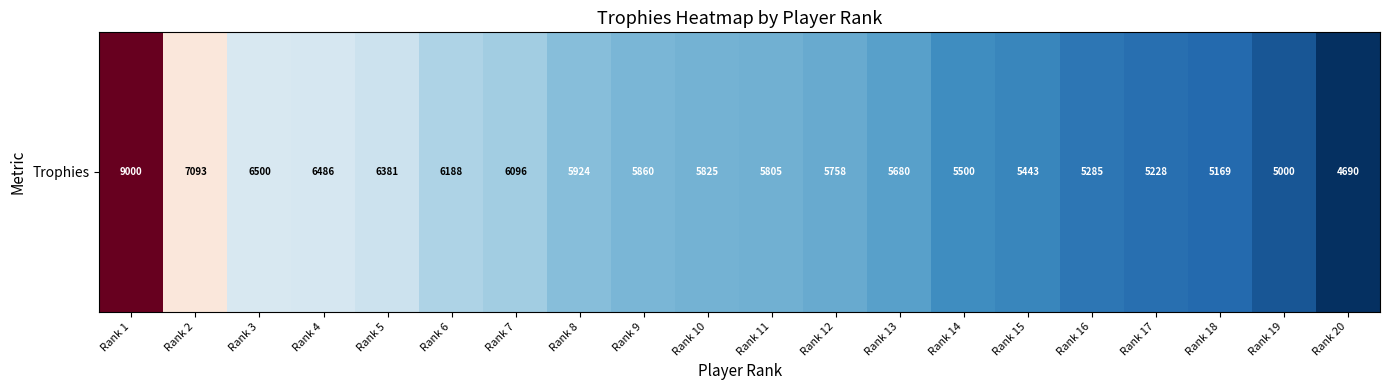

What is the ratio of the value at Rank 17 to the value at Rank 5?

0.8